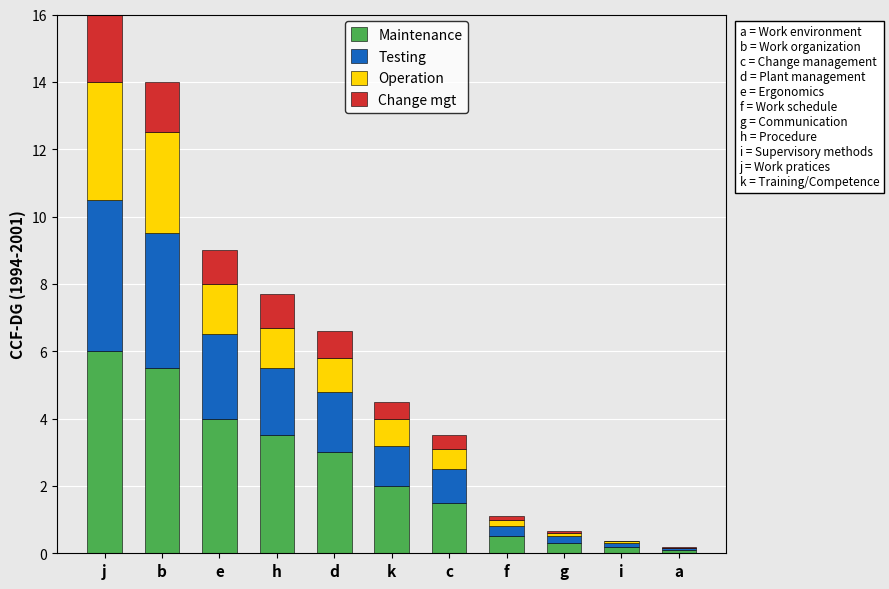

The Maintenance series shows 1.5 at c. True or false?

True